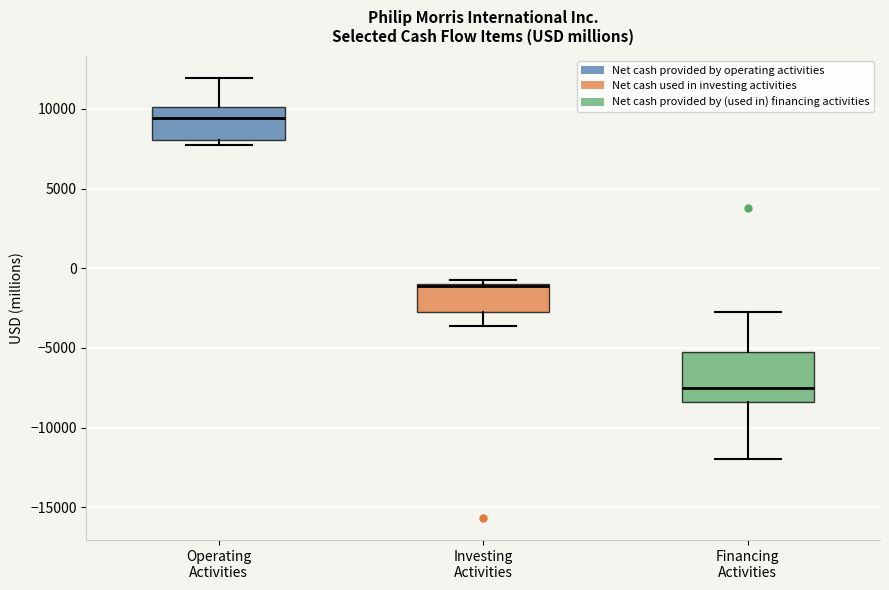

Comparing the boxes themselves (not the whiskers), which one is the tallest?

Financing Activities